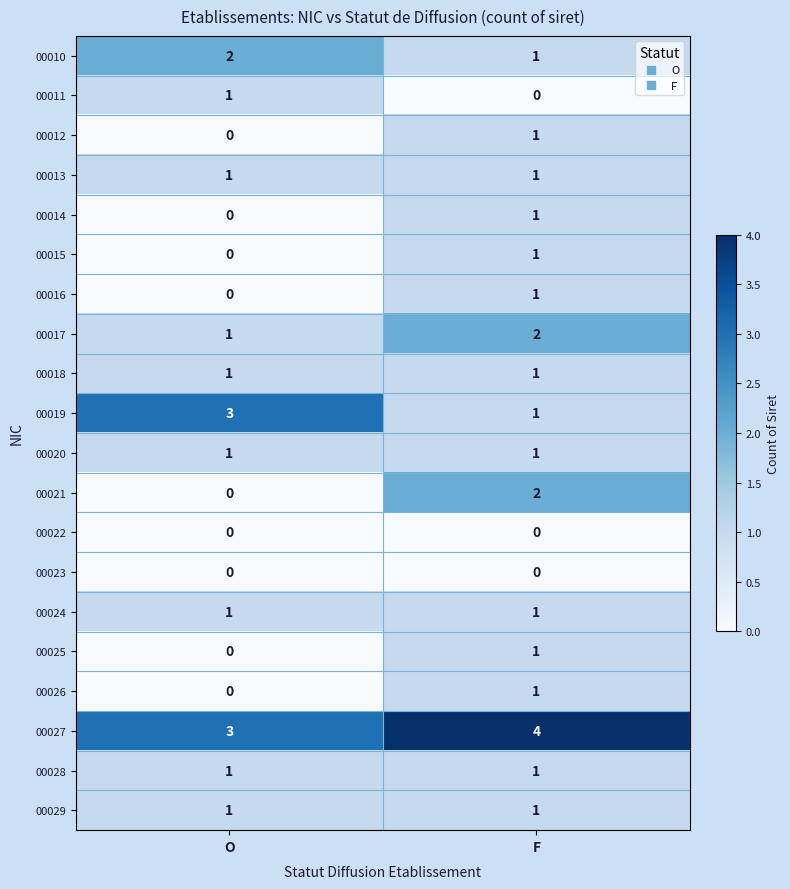

Which series has the largest total across all categories?

00027